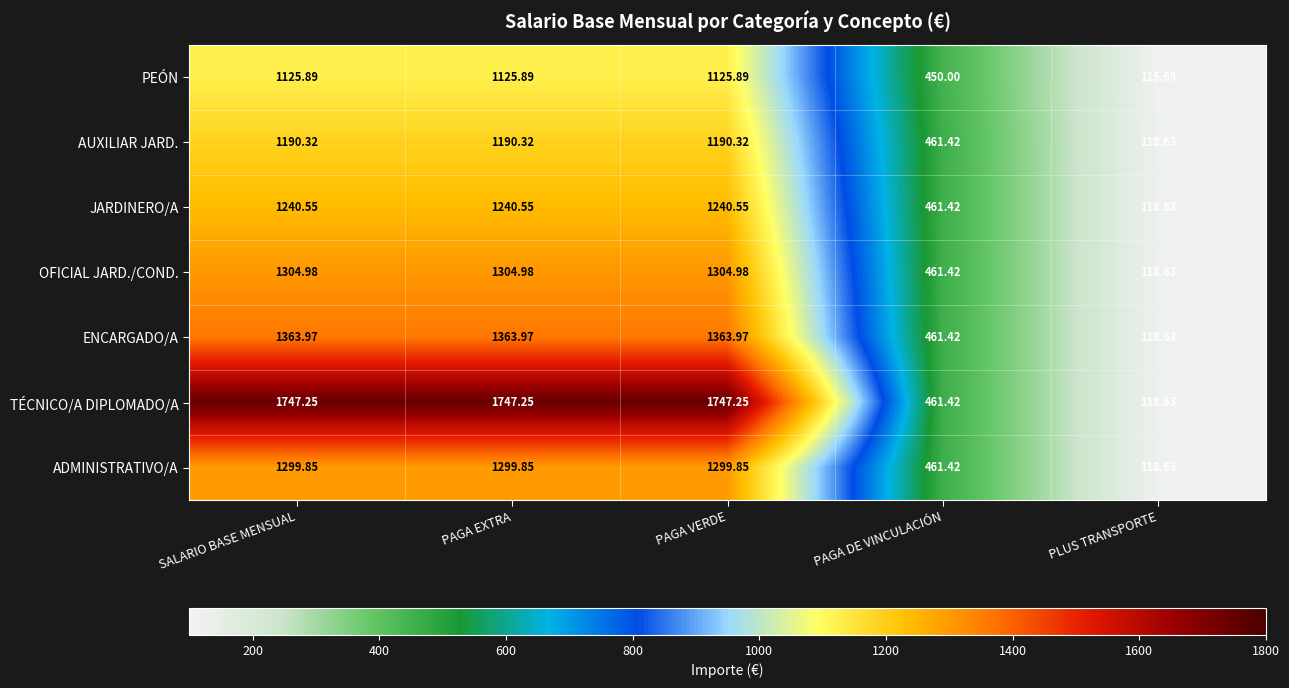

Where does the ENCARGADO/A series first go above 1363?

SALARIO BASE MENSUAL